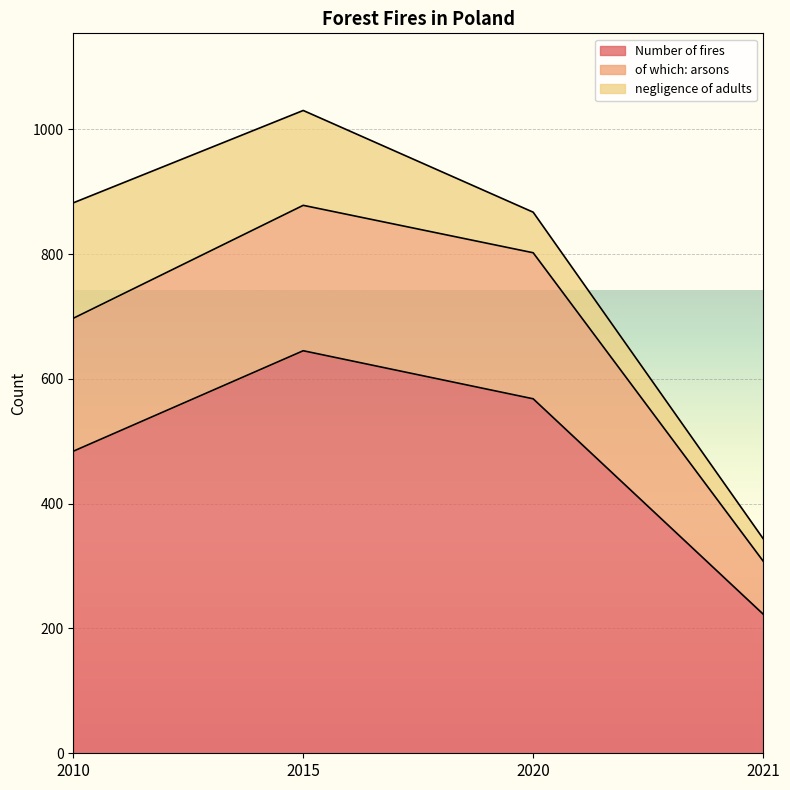

What are all the series names shown in the legend?

Number of fires, of which: arsons, negligence of adults